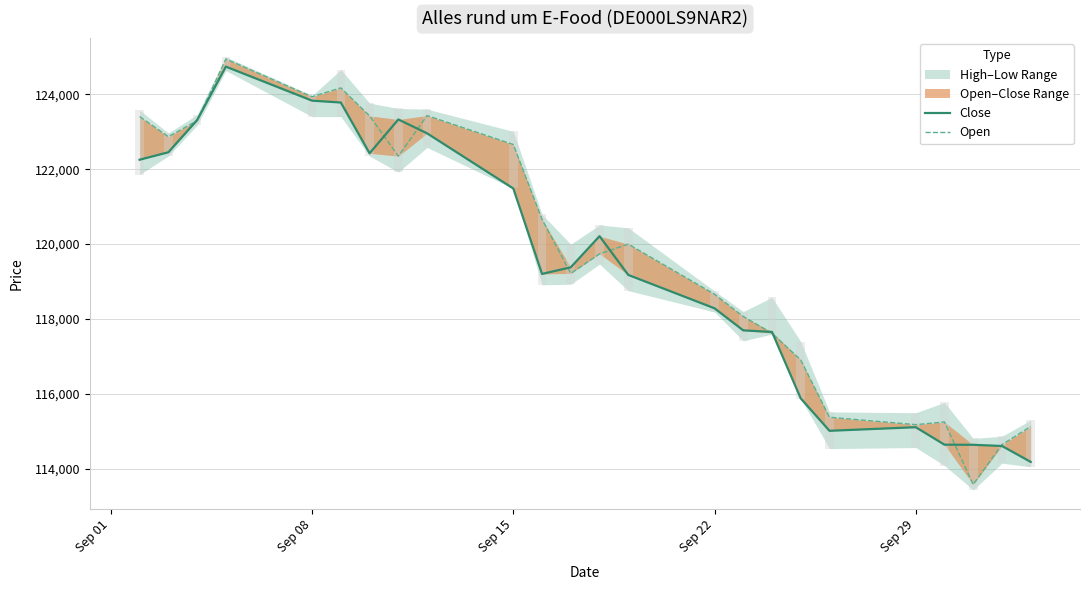

Which series has the largest total across all categories?

Open